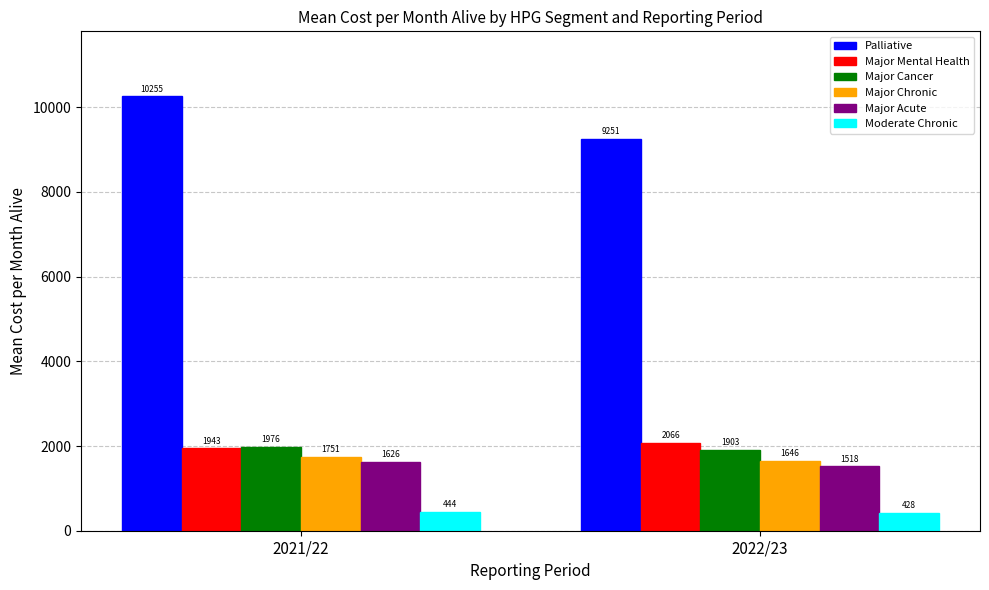

What is the label of the 1st bar from the right?

2022/23